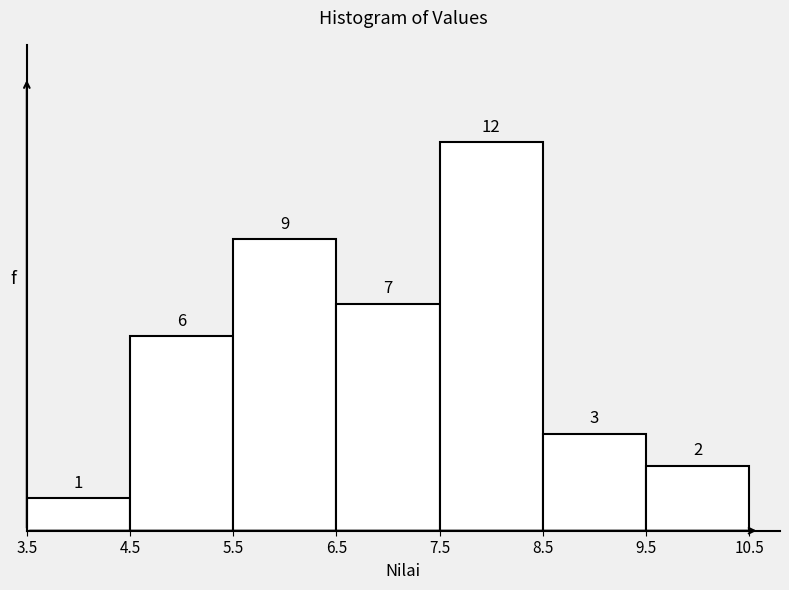

How tall is the bar that spans 5.5 to 6.5 on the x-axis?

9